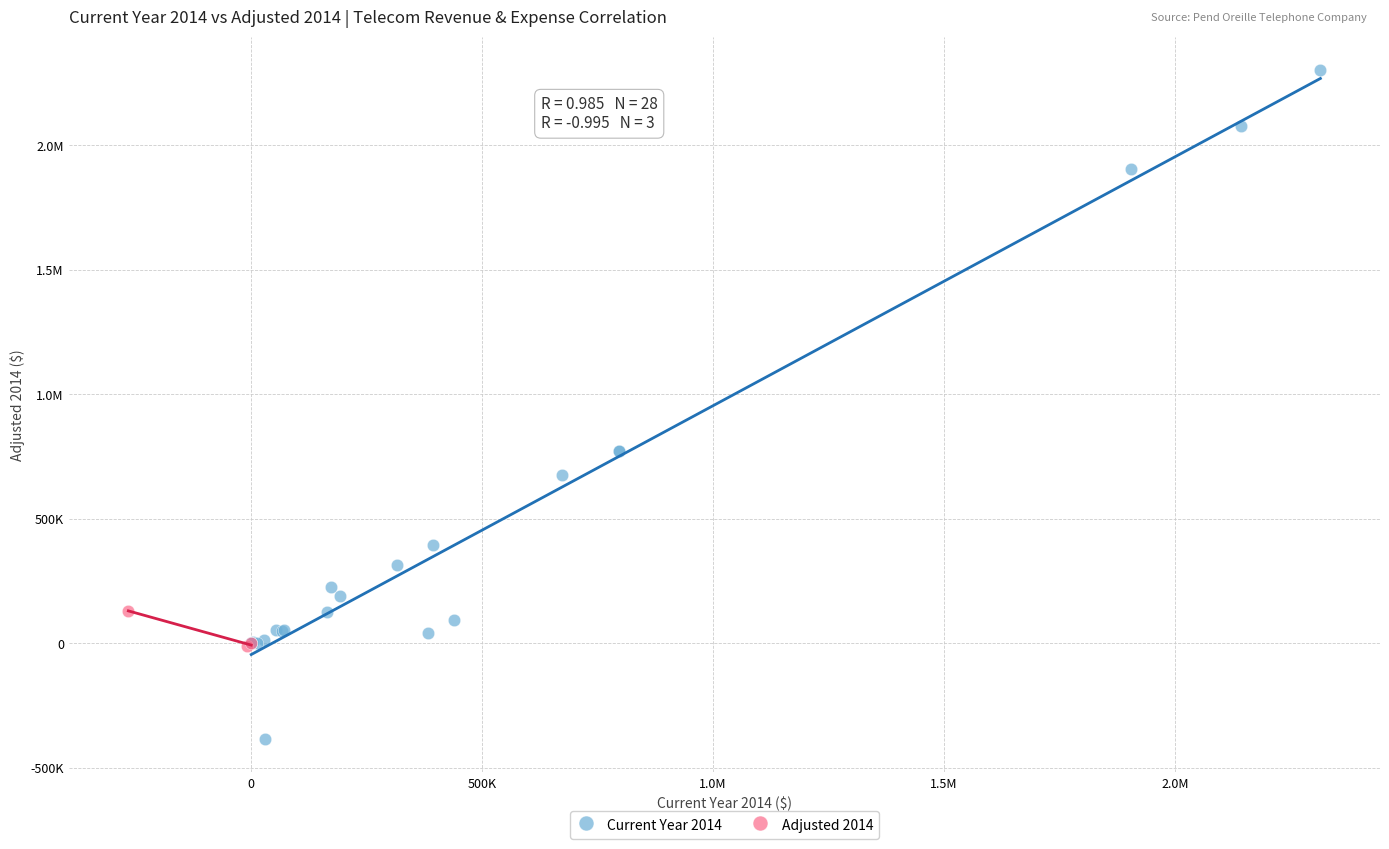

What are all the series names shown in the legend?

Current Year 2014, Adjusted 2014